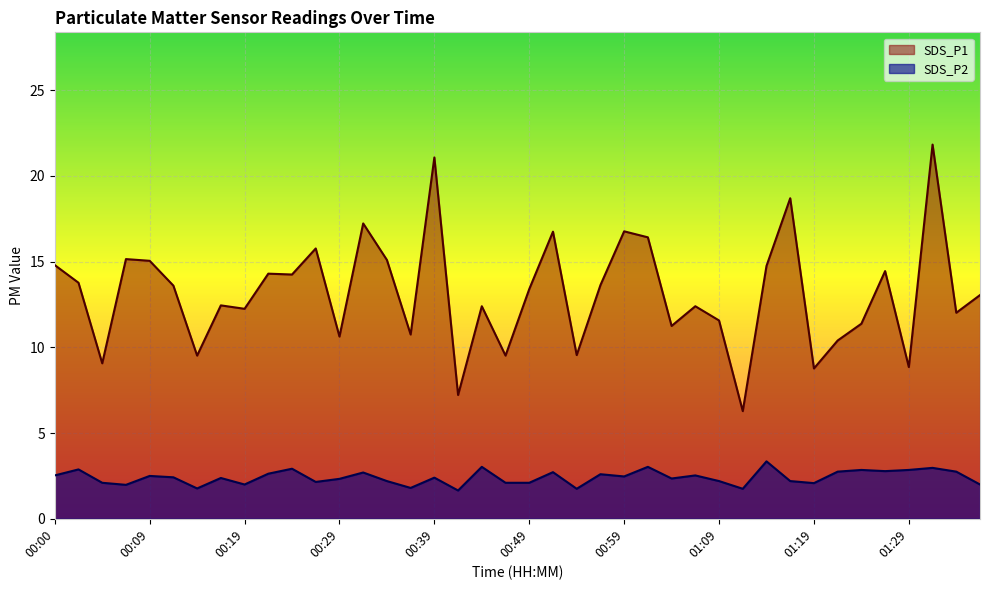

Reading right to left, what are all the values shown in this chart?

SDS_P1: 01:37=13.1	01:34=12.0	01:32=21.8	01:29=8.8	01:27=14.4	01:24=11.4	01:22=10.4	01:19=8.8	01:16=18.7	01:14=14.8	01:11=6.3	01:09=11.6	01:06=12.4	01:04=11.2	01:01=16.4	00:59=16.8	00:56=13.6	00:54=9.6	00:52=16.8	00:49=13.4	00:46=9.5	00:44=12.4	00:41=7.2	00:39=21.1	00:36=10.8	00:34=15.1	00:31=17.2	00:29=10.6	00:26=15.8	00:24=14.2	00:22=14.3	00:19=12.2	00:17=12.4	00:14=9.5	00:12=13.6	00:09=15.1	00:07=15.2	00:04=9.1	00:02=13.8	00:00=14.8
SDS_P2: 01:37=2.0	01:34=2.8	01:32=3.0	01:29=2.9	01:27=2.8	01:24=2.9	01:22=2.8	01:19=2.1	01:16=2.2	01:14=3.4	01:11=1.8	01:09=2.2	01:06=2.5	01:04=2.4	01:01=3.0	00:59=2.5	00:56=2.6	00:54=1.8	00:52=2.7	00:49=2.1	00:46=2.1	00:44=3.0	00:41=1.6	00:39=2.4	00:36=1.8	00:34=2.2	00:31=2.7	00:29=2.3	00:26=2.1	00:24=2.9	00:22=2.6	00:19=2.0	00:17=2.4	00:14=1.8	00:12=2.4	00:09=2.5	00:07=2.0	00:04=2.1	00:02=2.9	00:00=2.5